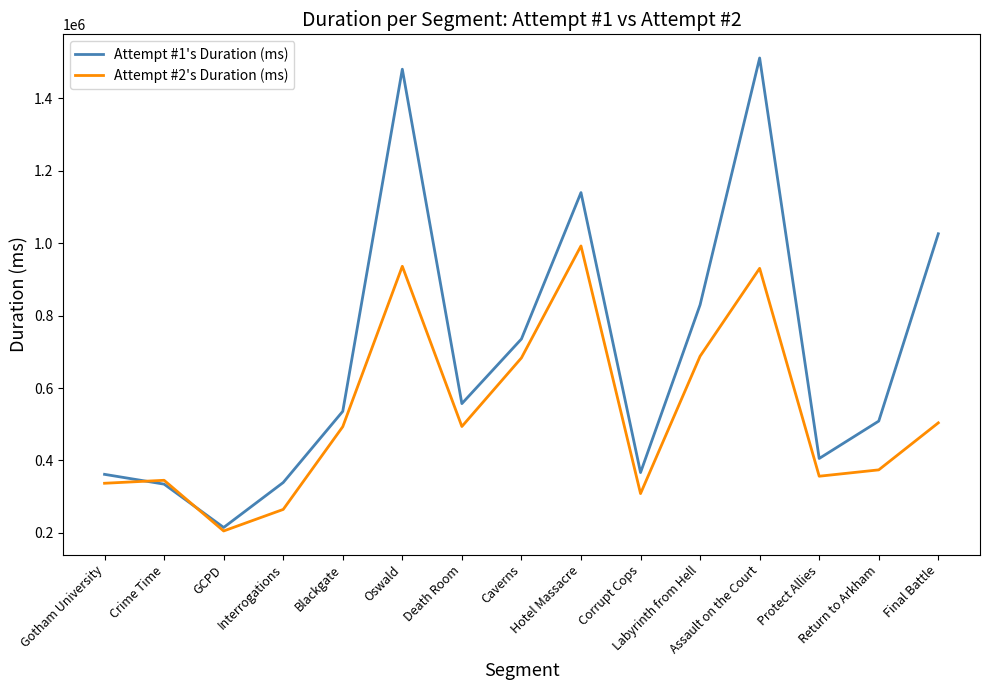

How many values in the Attempt #2's Duration (ms) series are below 493309?

7